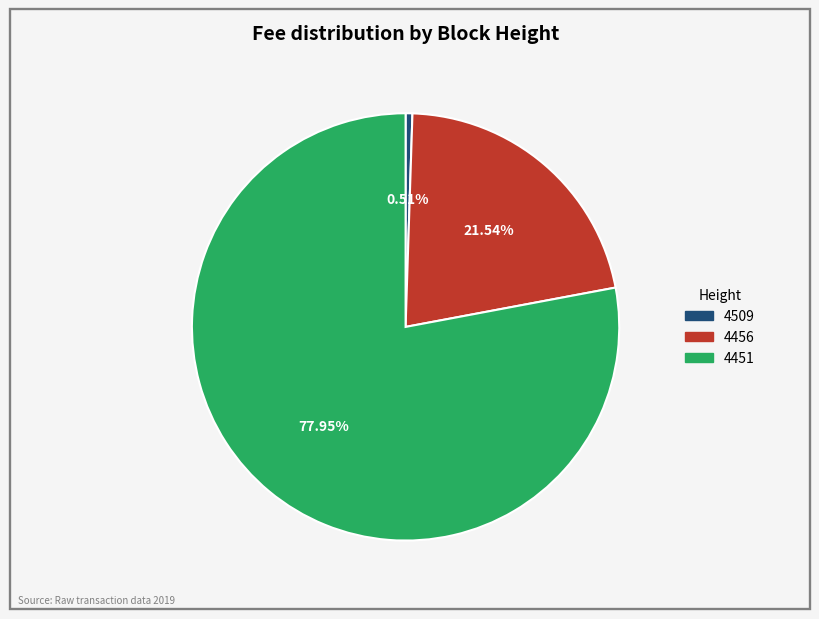

Which category has the biggest portion of the pie?

4451